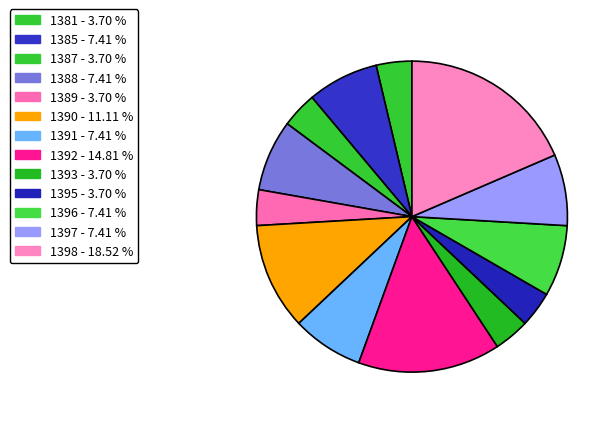

The 1387 slice represents 16% of the pie. True or false?

False